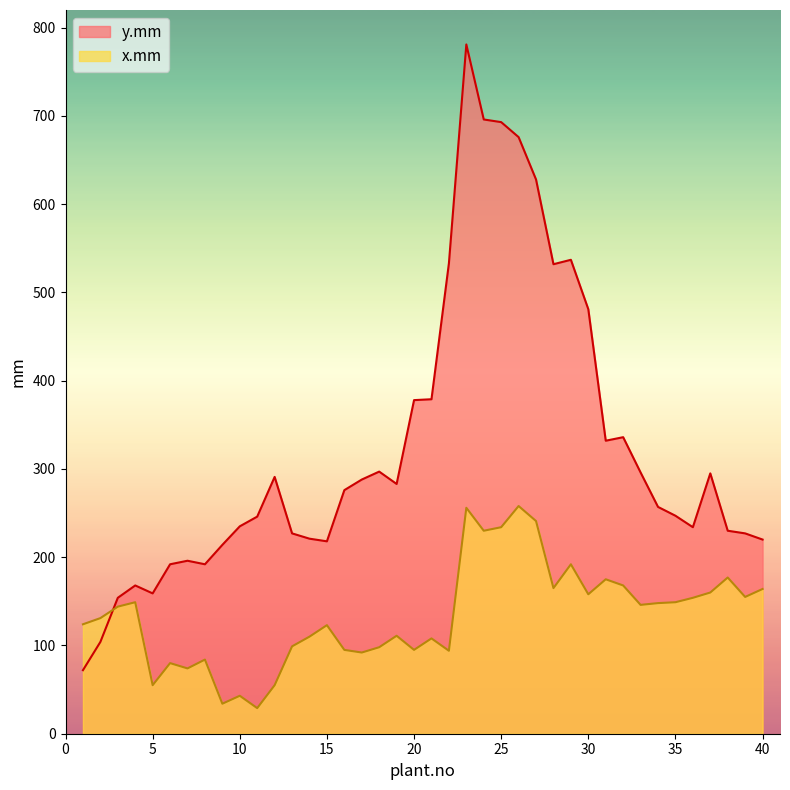

Rank the series by their average value, from lowest to highest.

x.mm, y.mm